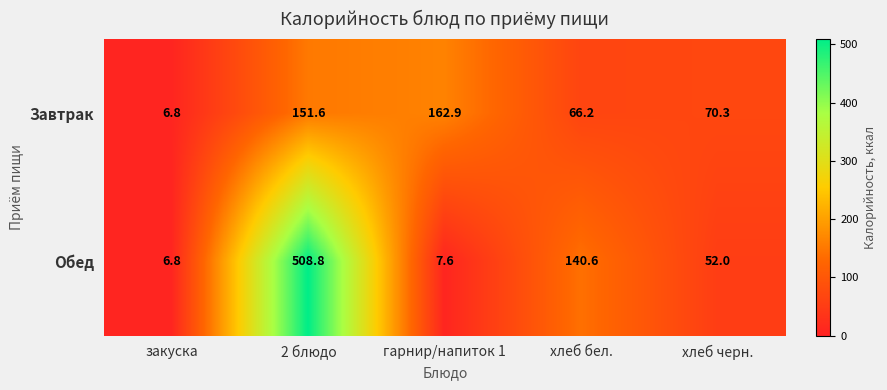

What is the spread (max minus min) of values at хлеб черн.?

18.3